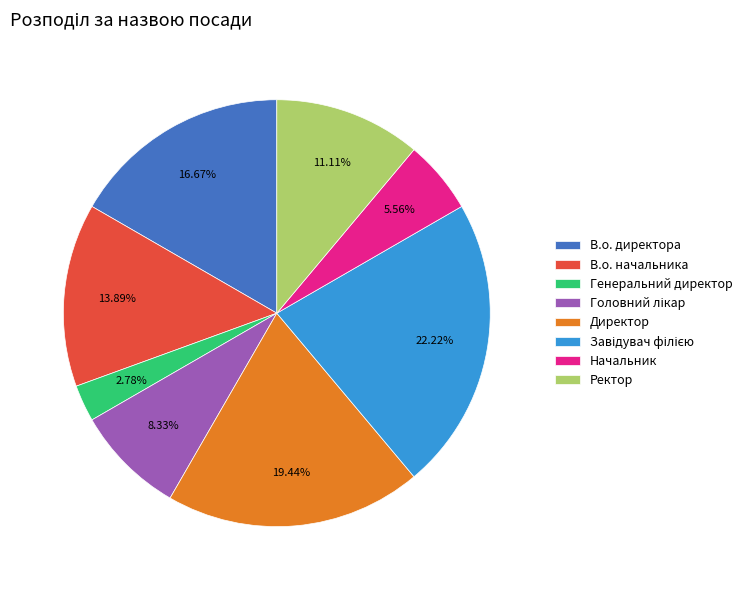

How many segments does this pie chart have?

8